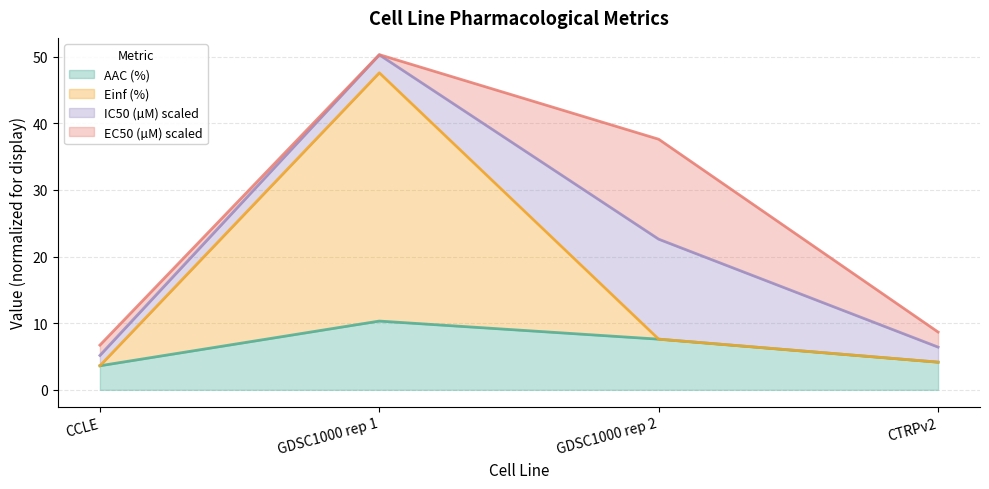

Where is AAC (%) nearest to the value 6?

GDSC1000 rep 2